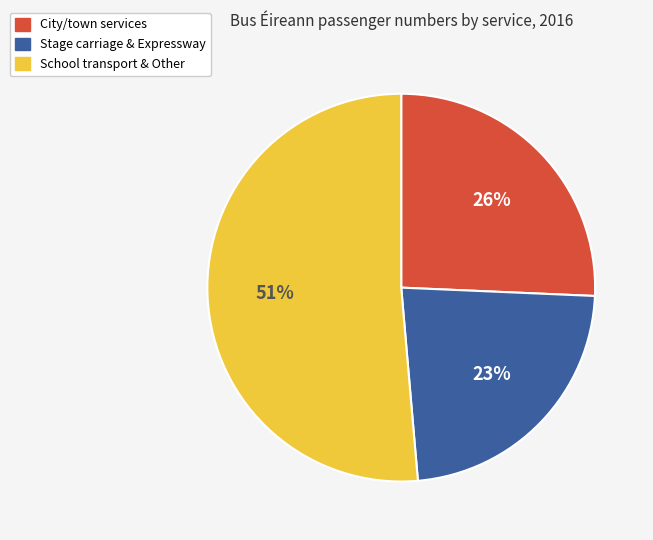

To the nearest percent, what is the average slice percentage?

33%